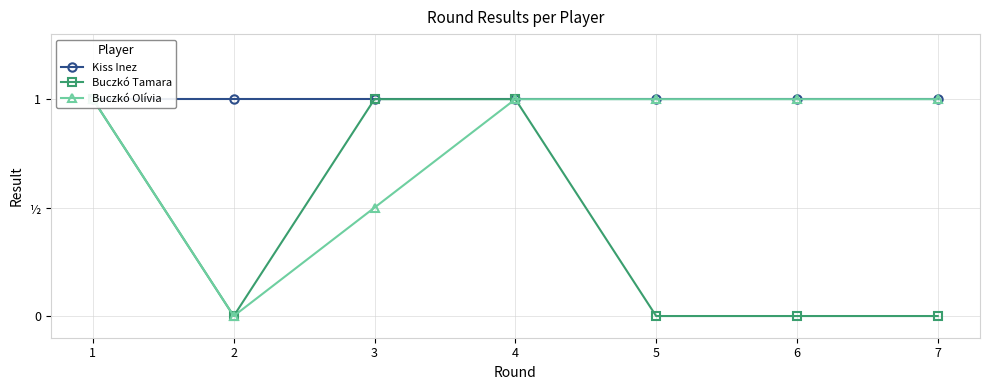

Rank the series by their maximum value, from lowest to highest.

Kiss Inez, Buczkó Tamara, Buczkó Olívia